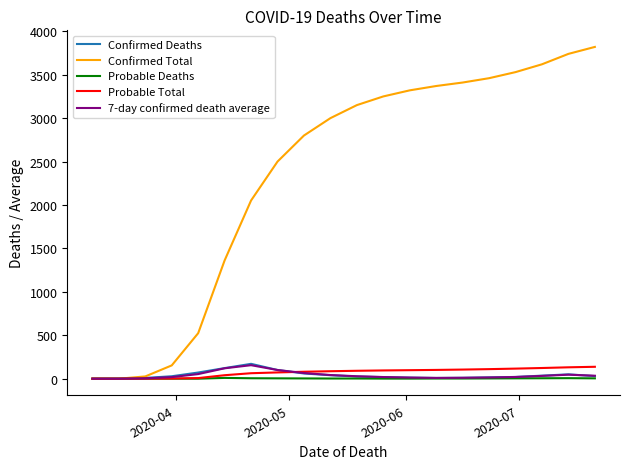

What is the maximum value shown in the chart?

3820.0